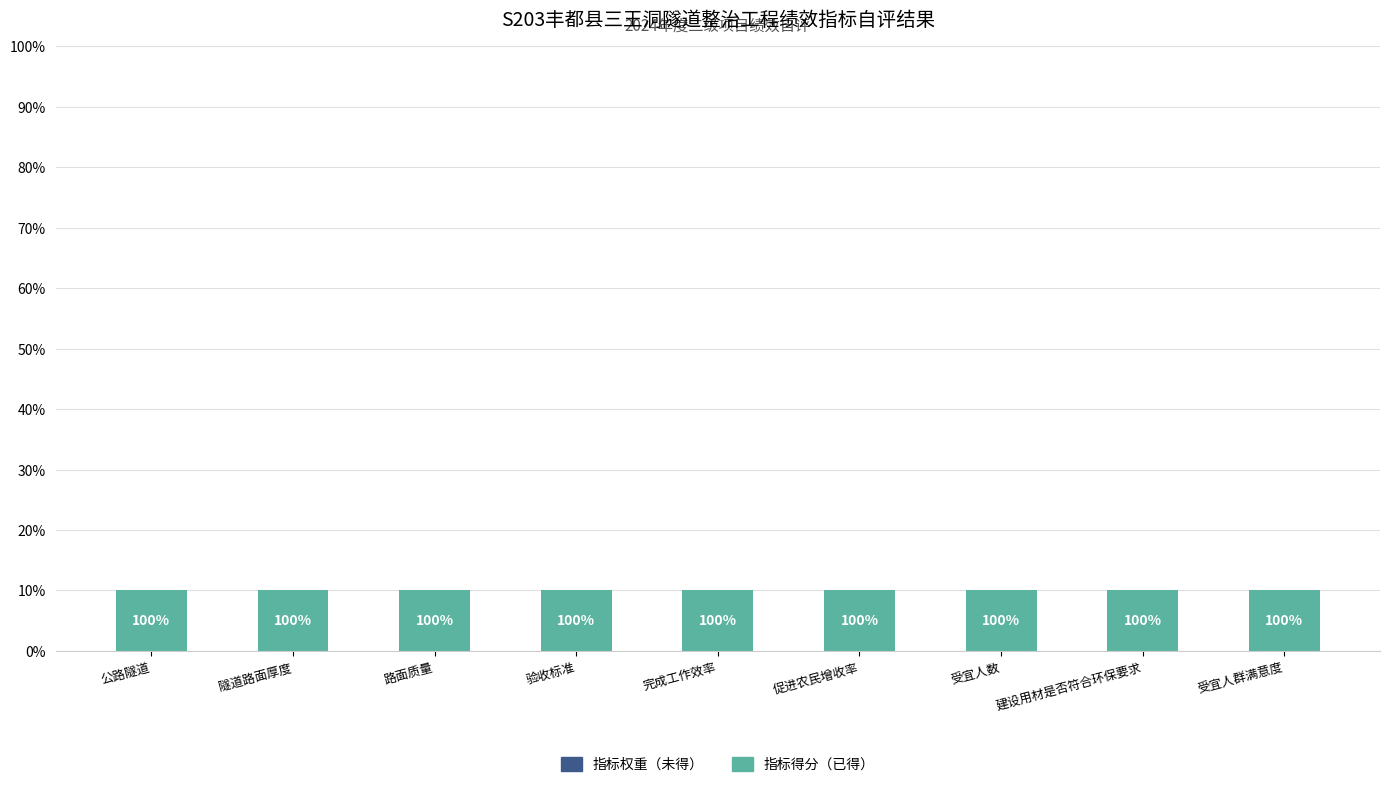

How many groups of bars are there?

9